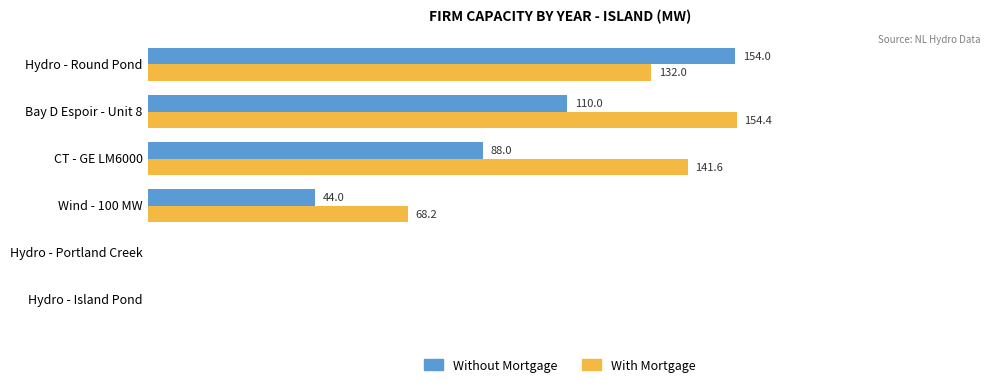

At which category is the sum across all series the highest?

Hydro - Round Pond